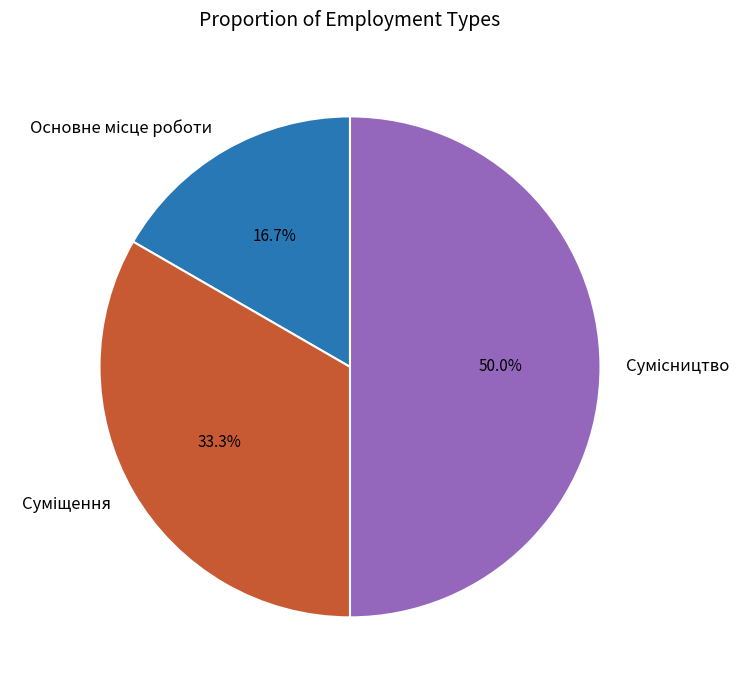

Does Сумісництво represent more than half of the total?

No